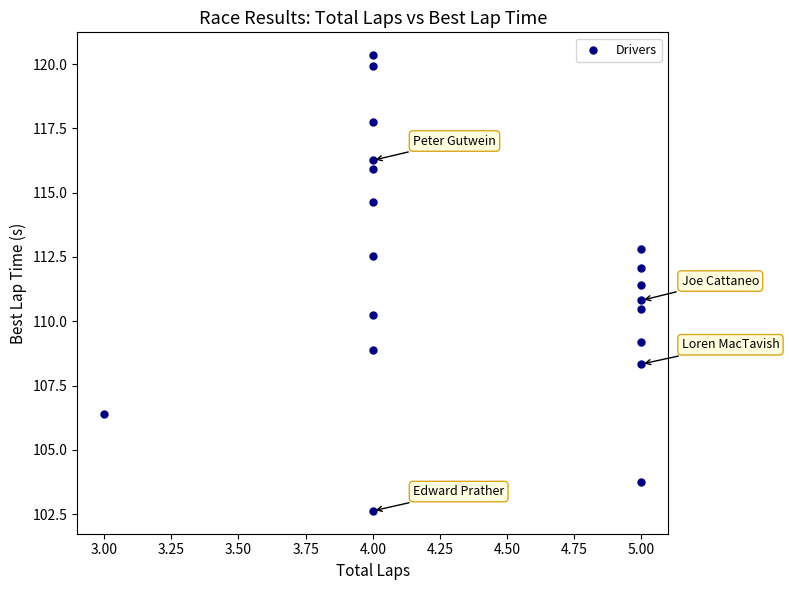

What is the range of Y values (max minus min)?

17.7